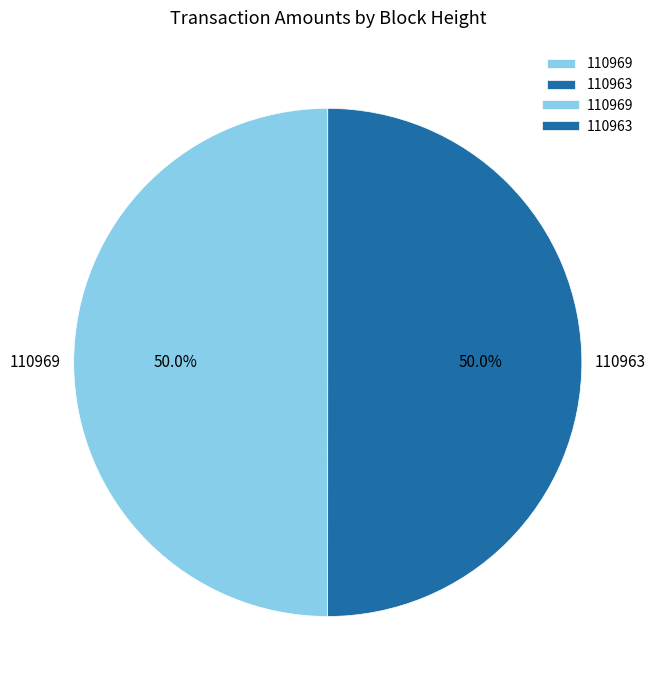

Approximately how many times larger is the value at 110969 compared to 110963?

1.0